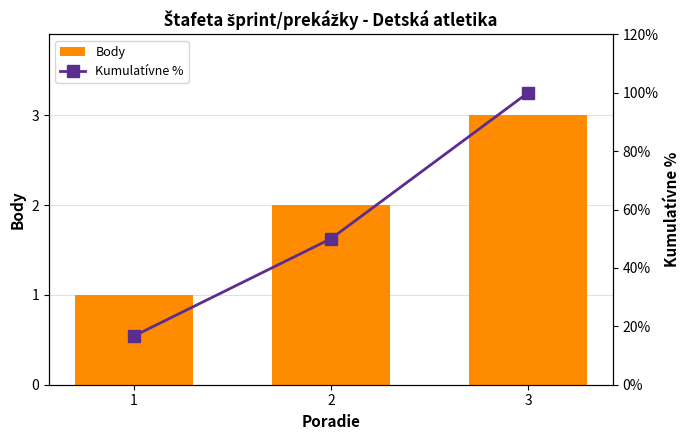

Rank the series by their average value, from highest to lowest.

Kumulatívne %, Body